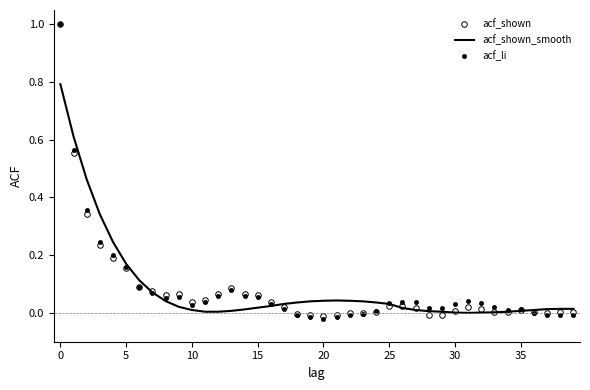

What is the label of the 19th point from the right?

21